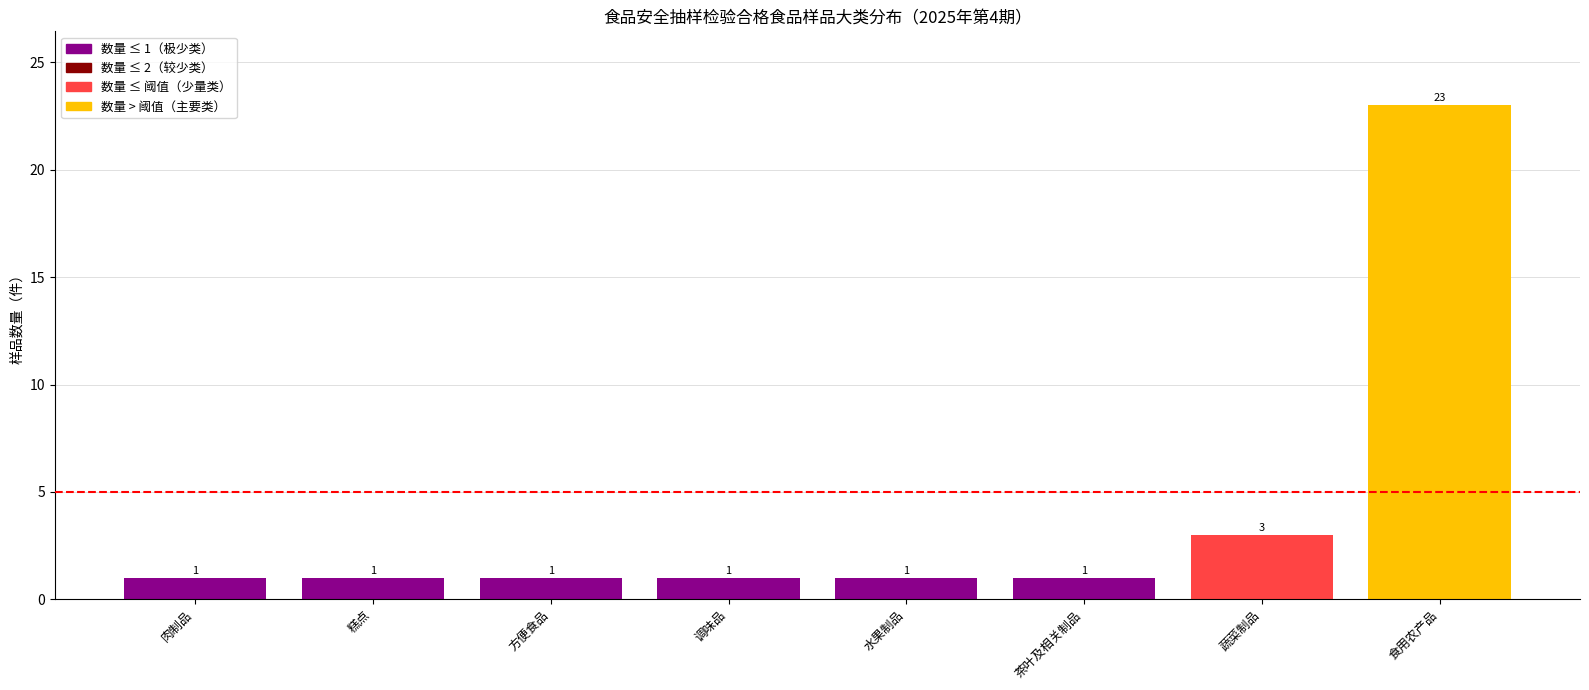

The chart shows a value of 2 at 茶叶及相关制品. True or false?

False